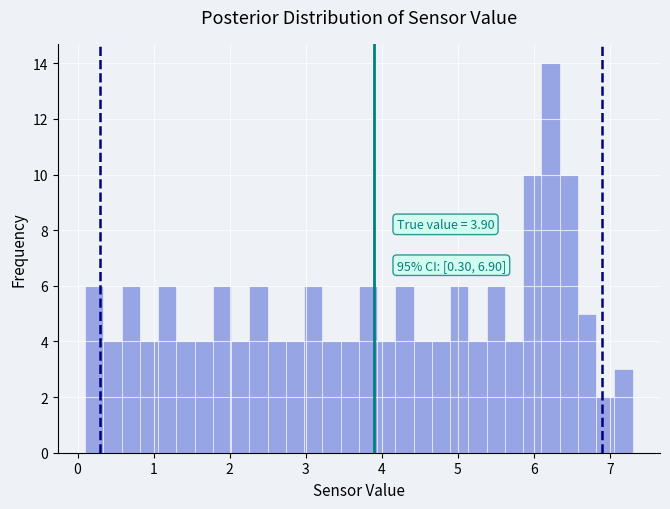

Around what value on the x-axis is the tallest bar? Give the approximate position of its centre, as read against the axis.

6.2